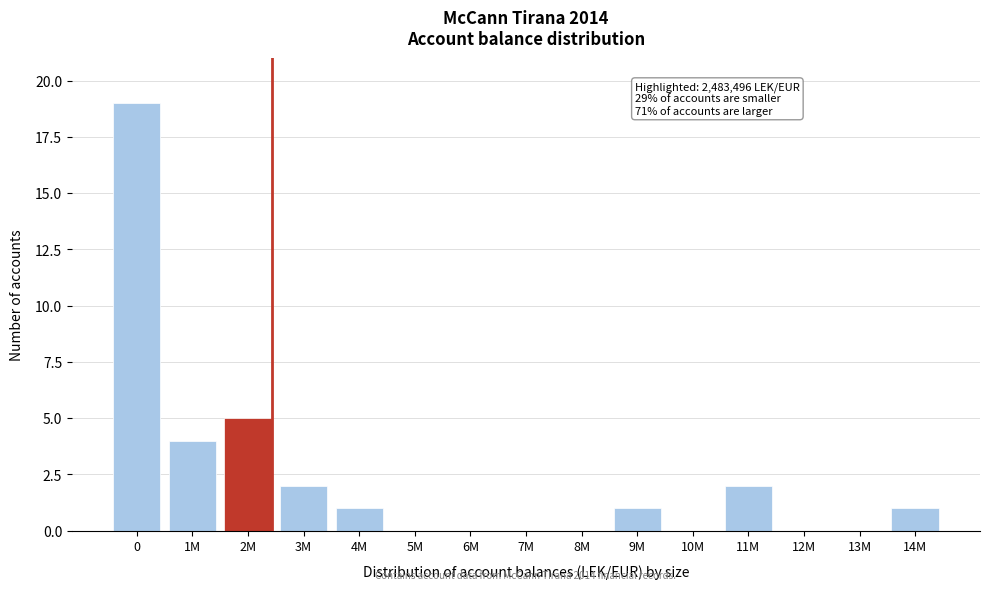

Reading left to right, what are all the values shown in this chart?

0=19	1M=4	2M=5	3M=2	4M=1	5M=0	6M=0	7M=0	8M=0	9M=1	10M=0	11M=2	12M=0	13M=0	14M=1